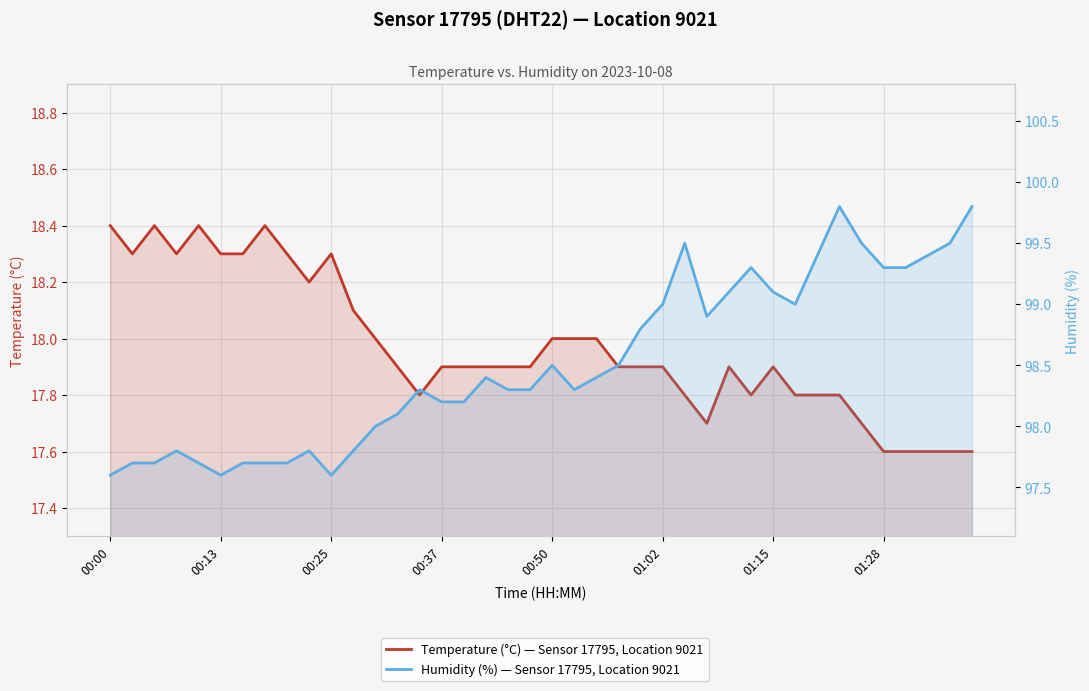

Is it true that Humidity (%) — Sensor 17795, Location 9021 equals 27.7 at 00:13?

False